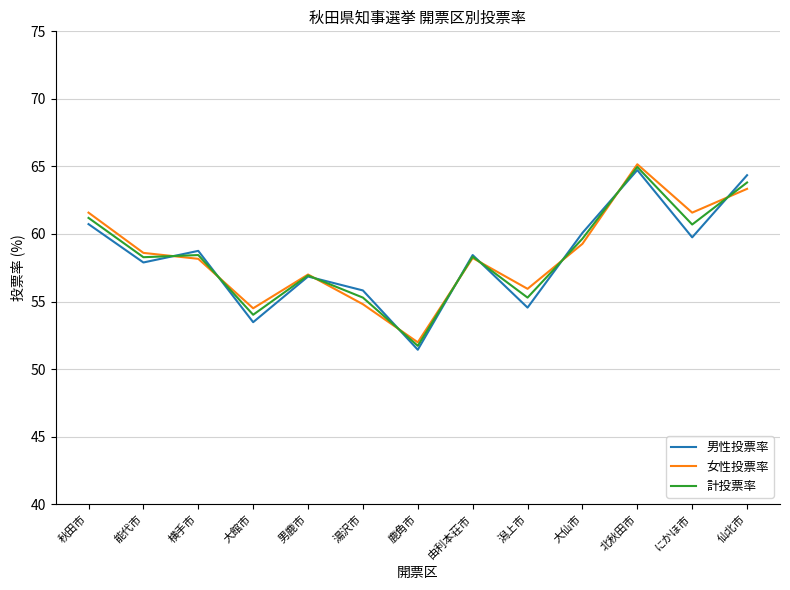

True or false: 男性投票率 has a value of 103.6 at 秋田市.

False